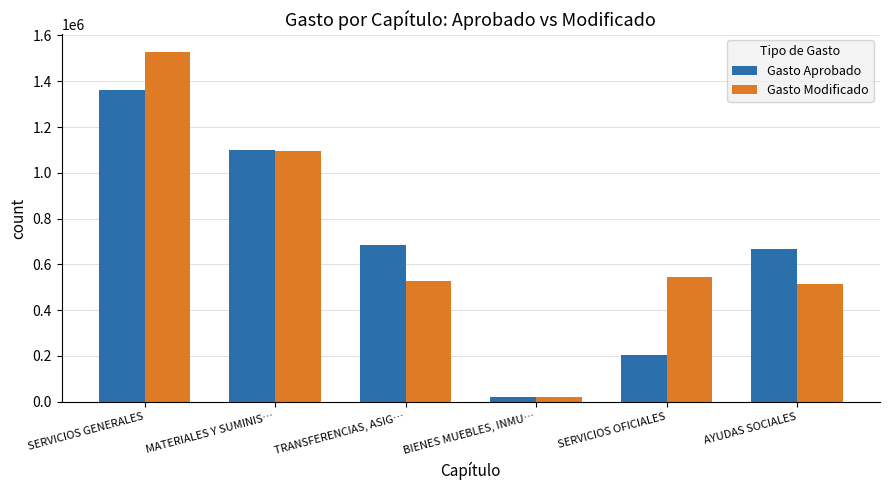

How many bars are there in each group?

2